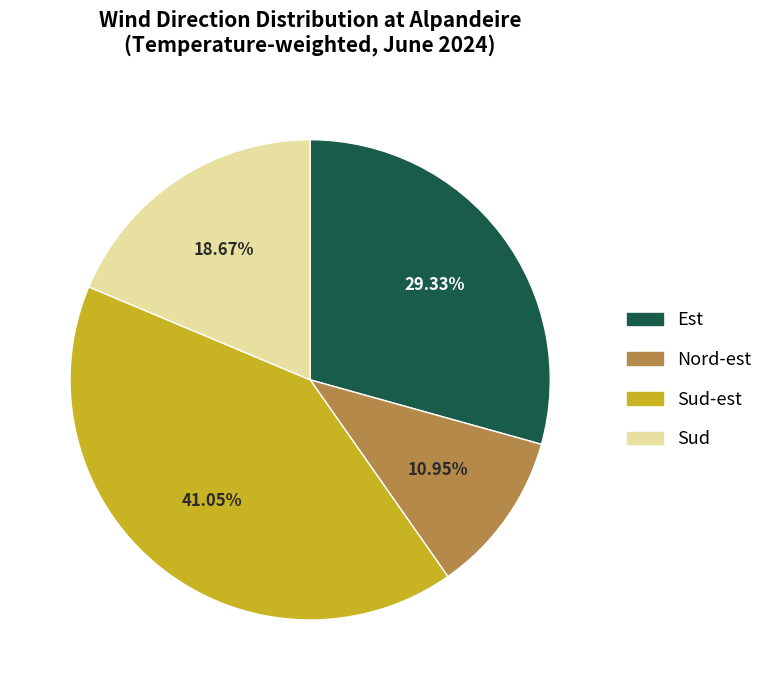

Is there a majority slice in this chart?

No